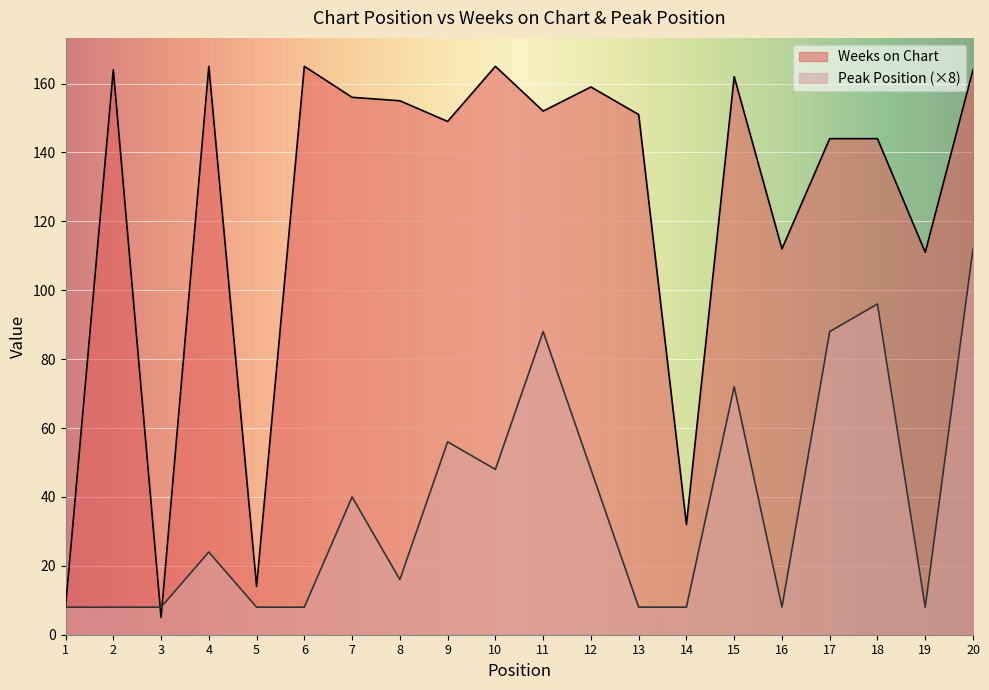

Reading left to right, transcribe all the data shown in this chart.

Weeks on Chart: 8	164	5	165	14	165	156	155	149	165	152	159	151	32	162	112	144	144	111	164
Peak Position: 8	8	8	24	8	8	40	16	56	48	88	48	8	8	72	8	88	96	8	112